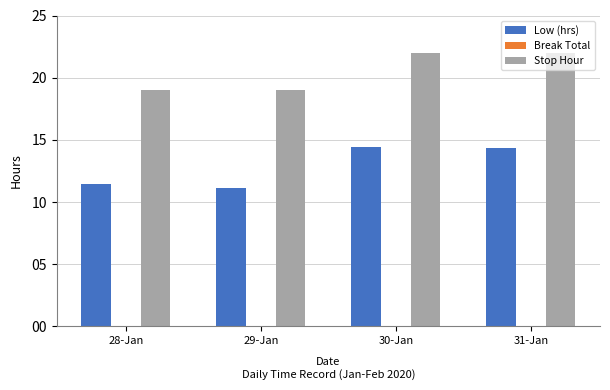

What is the lowest value of the Stop Hour series?

19.0